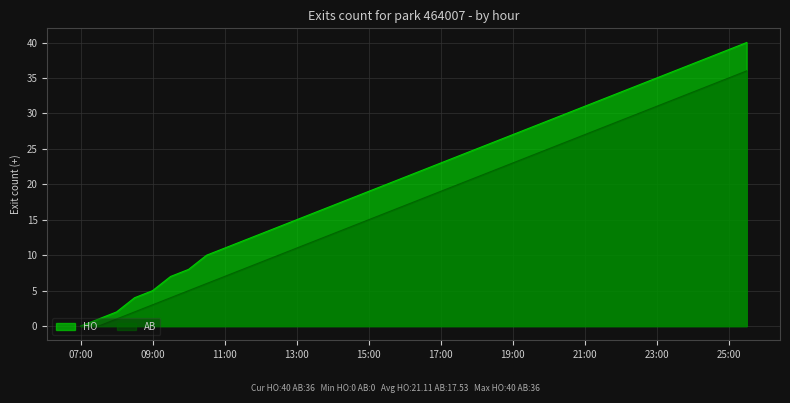

What is the difference between the AB values at 15:00 and 25:00?

20